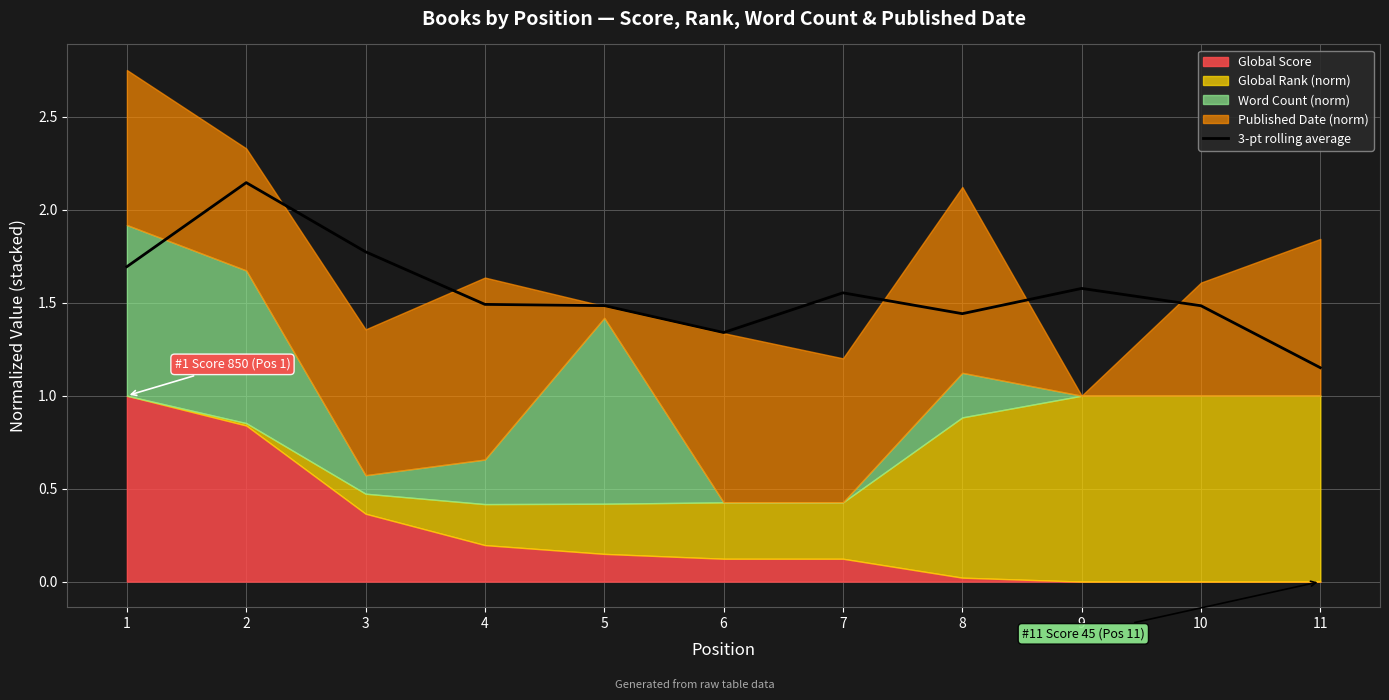

Which label corresponds to the smallest value in the chart?

11